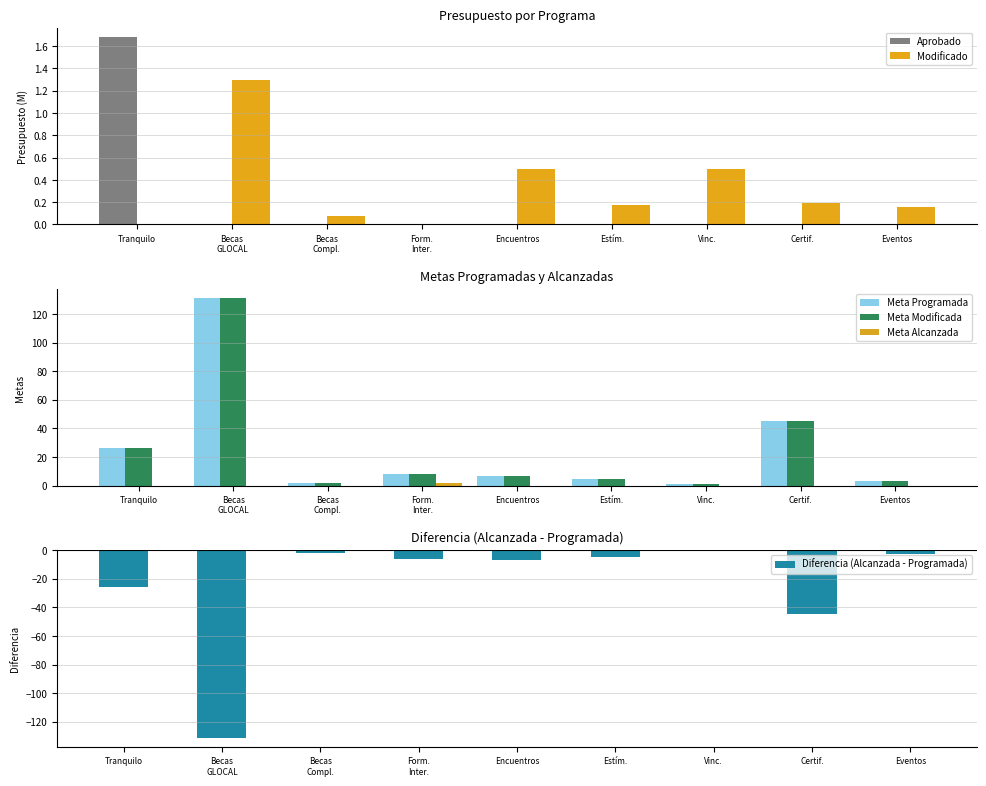

What is the label of the 5th bar from the left?

Encuentros